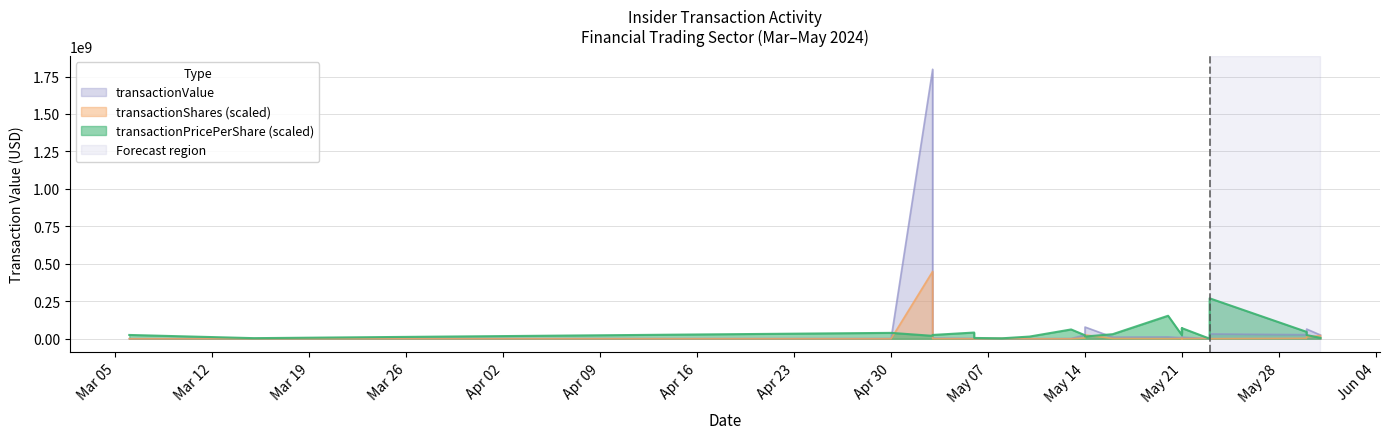

How many interior local peaks does the transactionPricePerShare series have?

7